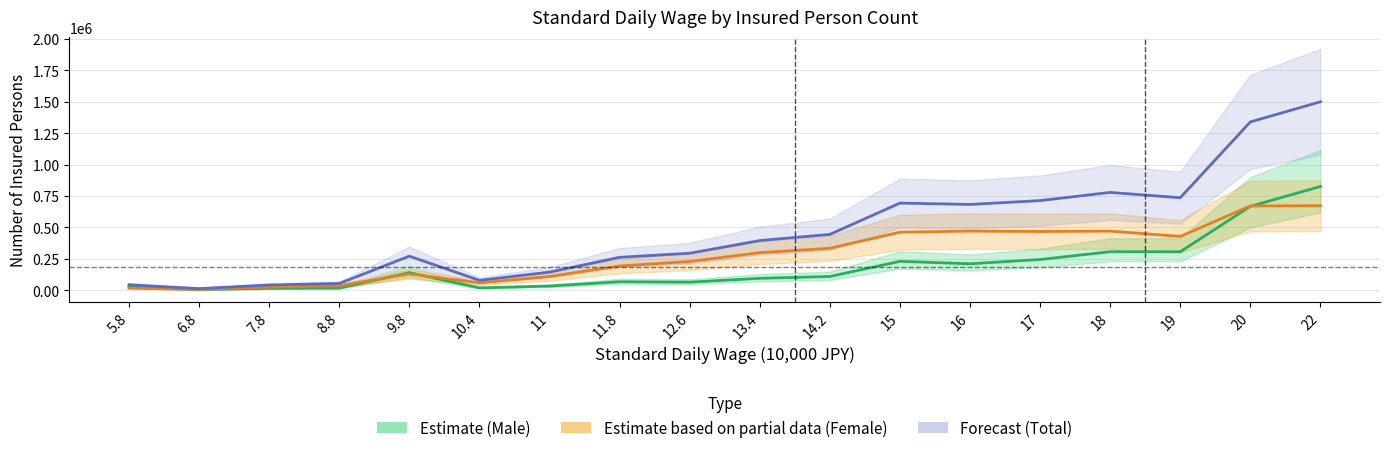

The Forecast (Total) series shows 4501 at 6.8. True or false?

False